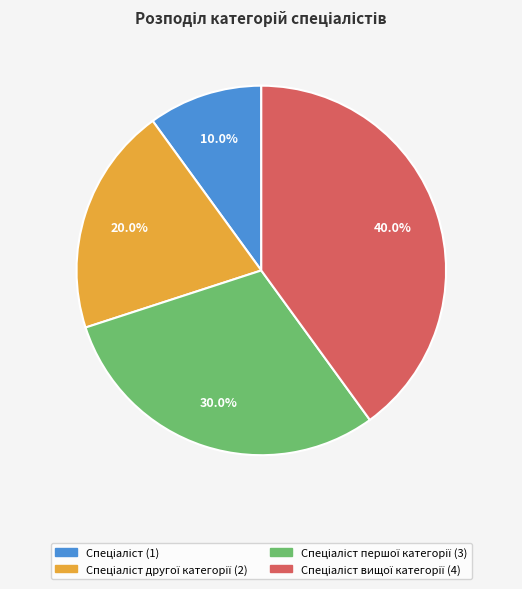

Is there any slice that represents more than half of the pie?

No